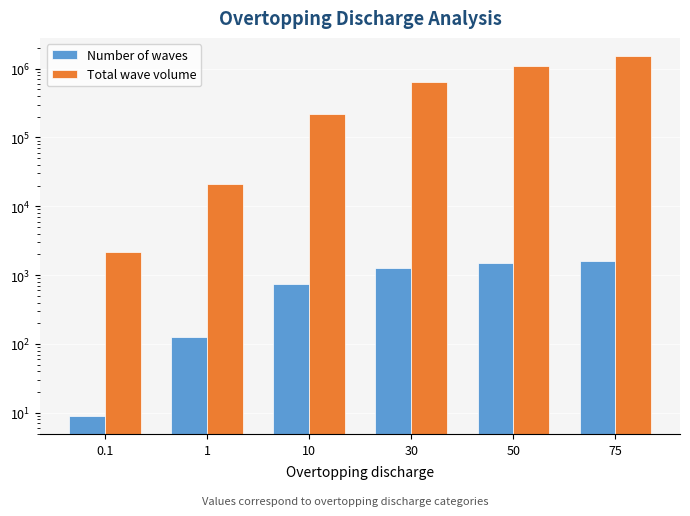

What is the highest value of the Number of waves series?

1605